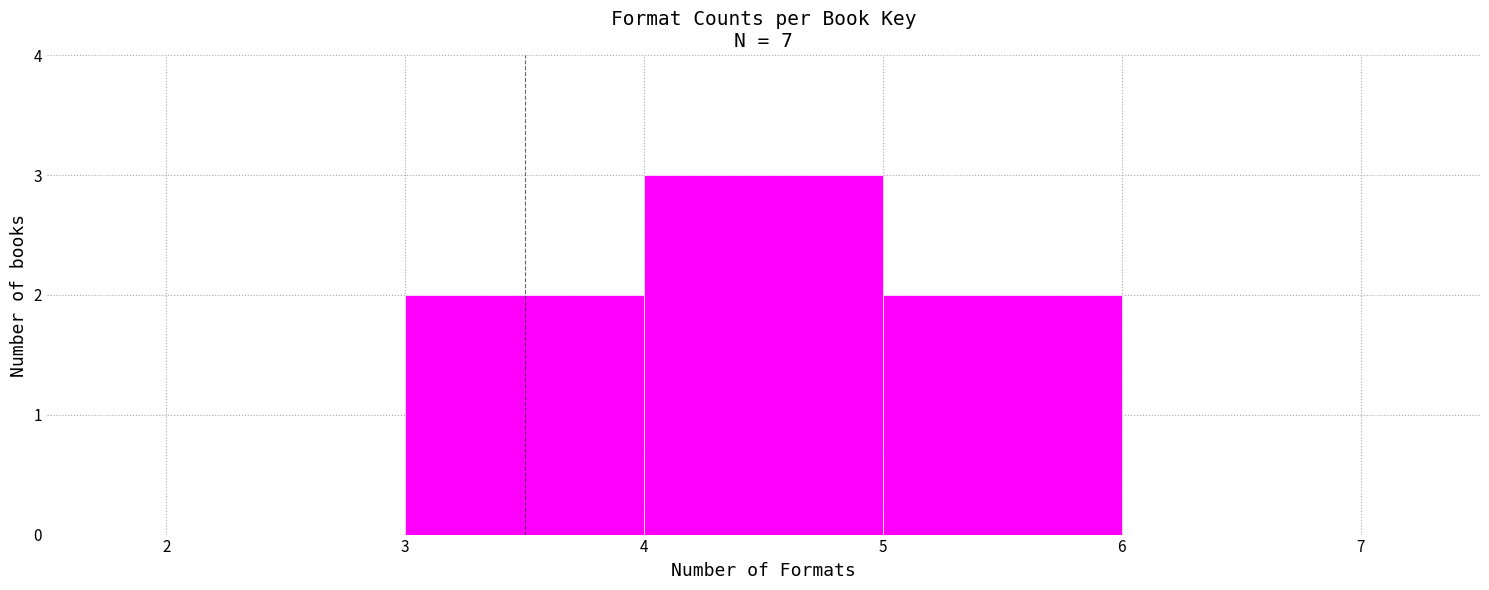

How tall is the bar that spans 3 to 4 on the x-axis? The values are not printed on the chart, so give them approximately, as read against the axis.

2